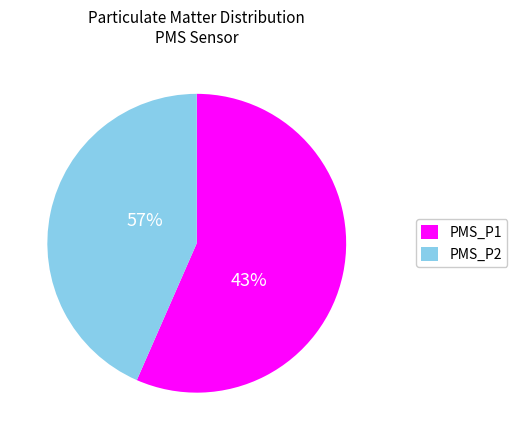

Is there a majority slice in this chart?

Yes